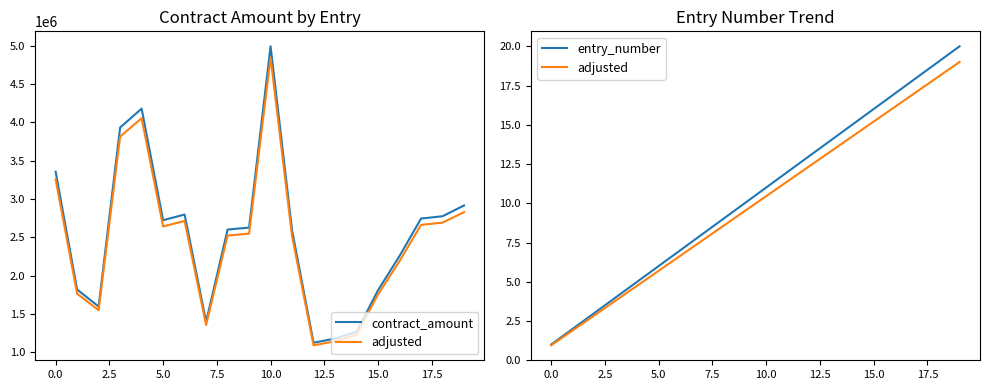

Reading left to right, what are all the values shown in this chart?

contract_amount: 3355000.0	1817200.0	1595000.0	3932500.0	4180000.0	2722500.0	2796970.0	1395900.0	2600400.0	2625700.0	4994000.0	2590500.0	1122000.0	1177000.0	1265000.0	1808400.0	2255000.0	2743843.0	2774200.0	2915000.0
adjusted: 0.9	1.9	2.8	3.8	4.8	5.7	6.6	7.6	8.5	9.5	10.4	11.4	12.3	13.3	14.2	15.2	16.1	17.1	18.1	19.0
entry_number: 1.0	2.0	3.0	4.0	5.0	6.0	7.0	8.0	9.0	10.0	11.0	12.0	13.0	14.0	15.0	16.0	17.0	18.0	19.0	20.0